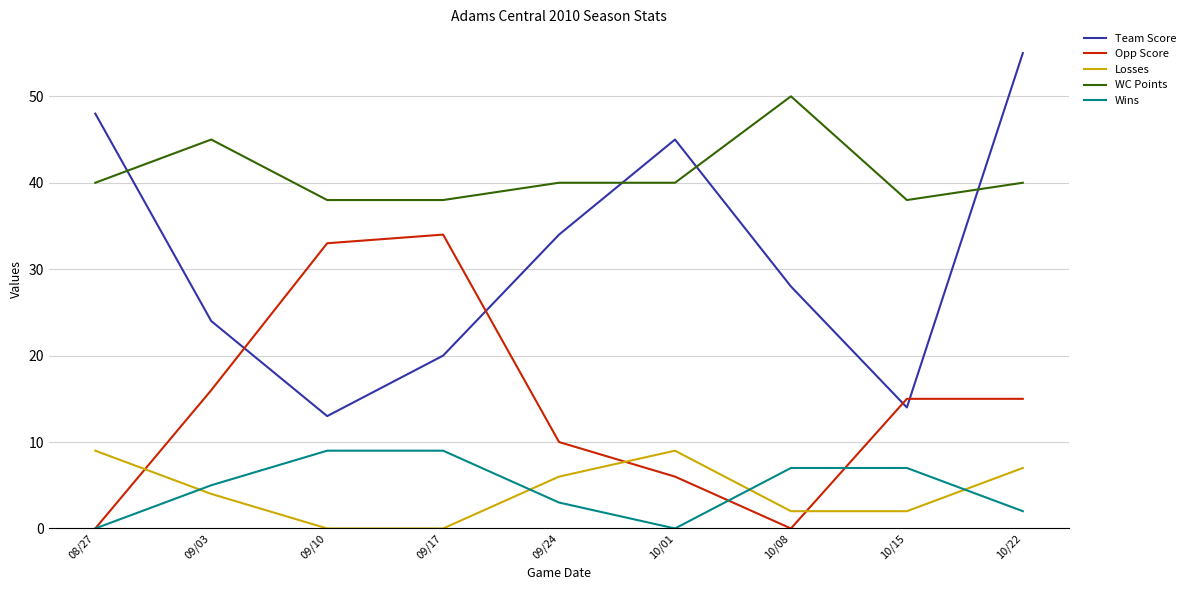

What is the difference between the second highest and minimum values in the Losses series?

9